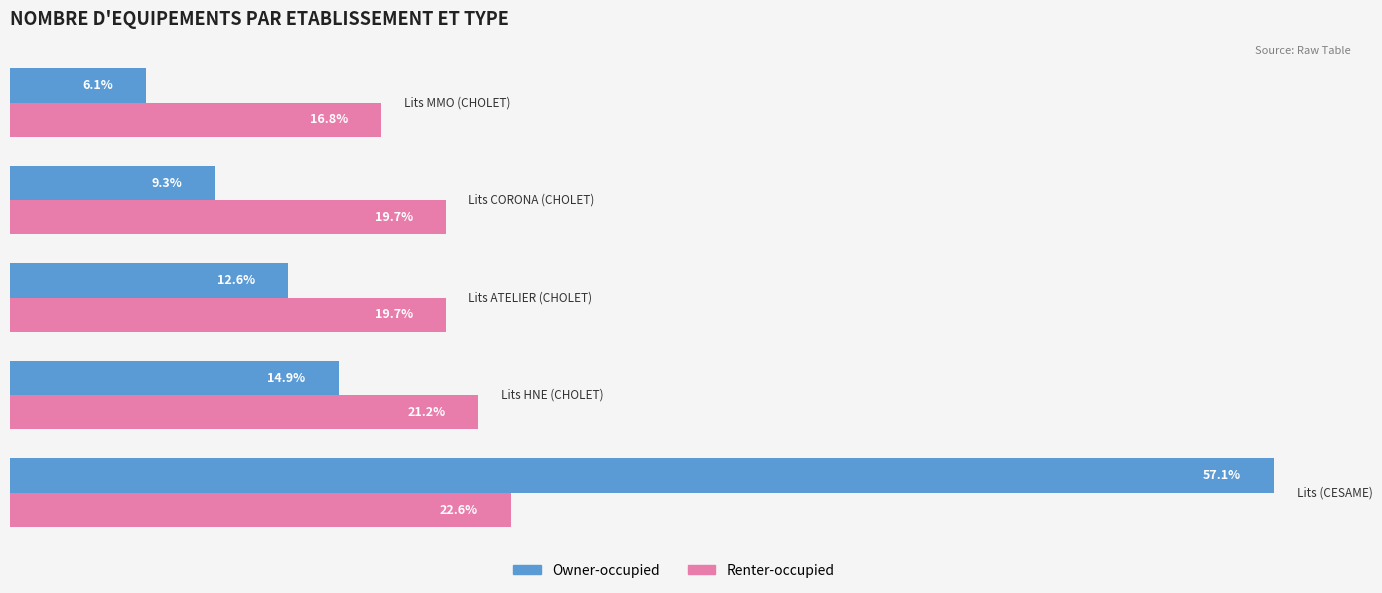

Rank the series by their maximum value, from highest to lowest.

Owner-occupied, Renter-occupied